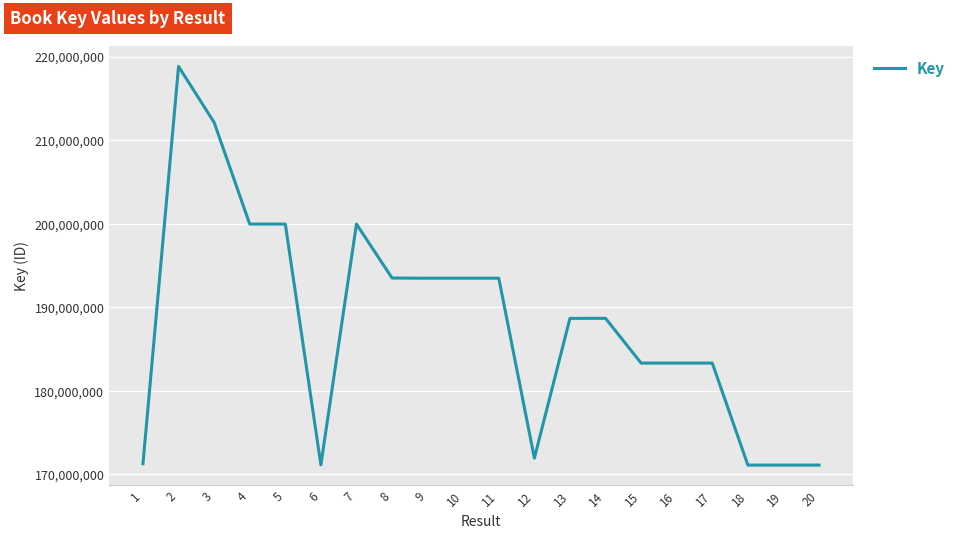

Approximately how many times larger is the value at 18 compared to 20?

1.0